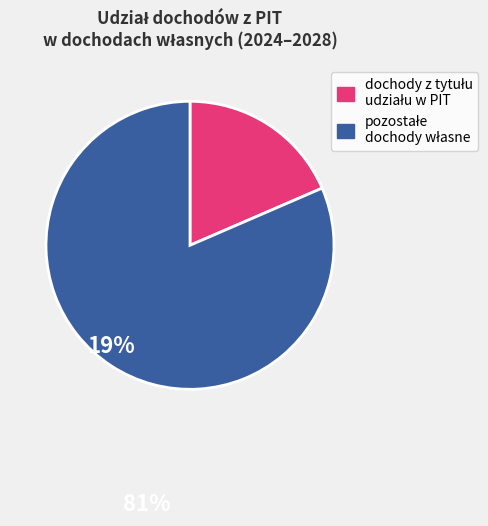

Is there a majority slice in this chart?

Yes